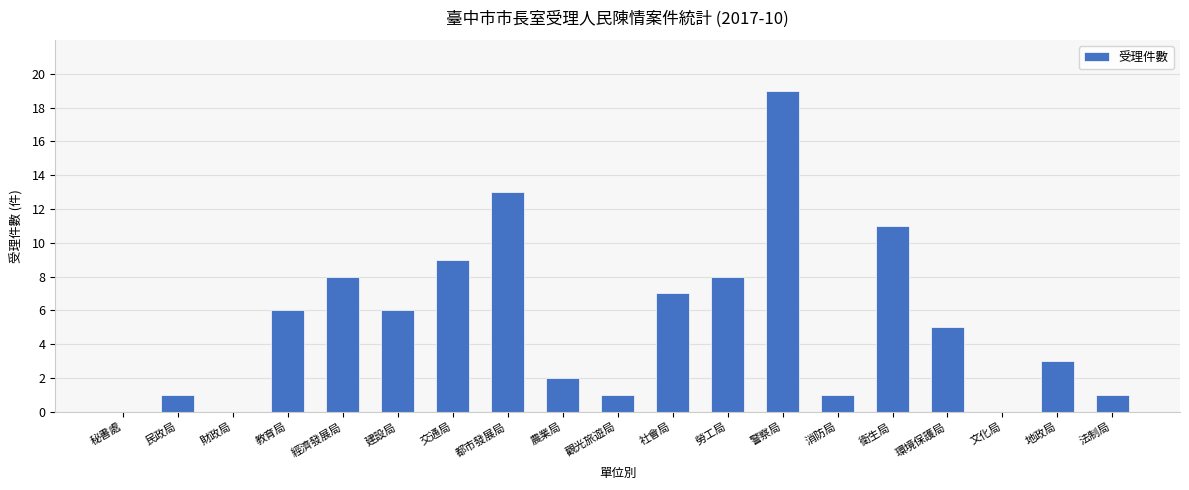

Reading left to right, extract all data points from this chart.

秘書處=0	民政局=1	財政局=0	教育局=6	經濟發展局=8	建設局=6	交通局=9	都市發展局=13	農業局=2	觀光旅遊局=1	社會局=7	勞工局=8	警察局=19	消防局=1	衛生局=11	環境保護局=5	文化局=0	地政局=3	法制局=1